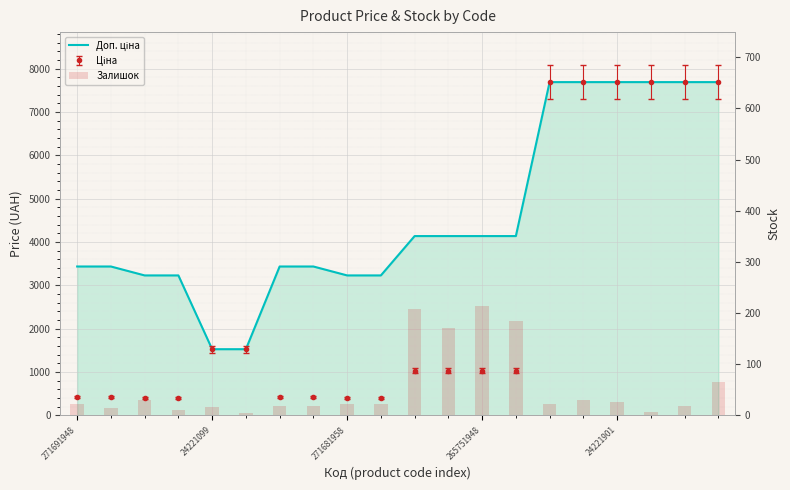

Which series changed the most between 24221099 and 19?

Доп. ціна